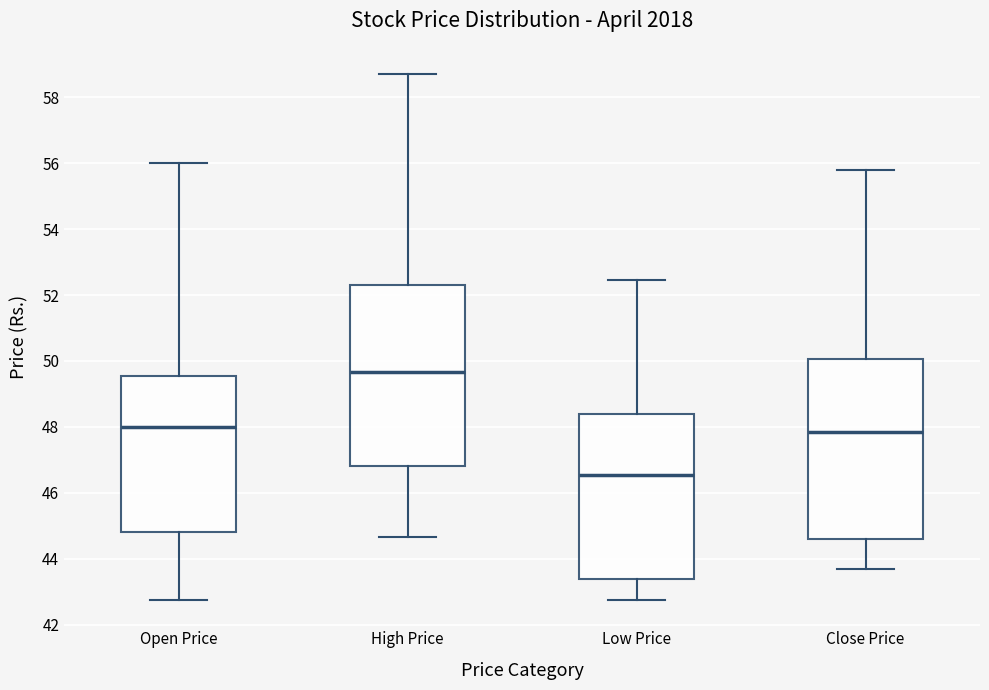

Where does the lower whisker of the box for Close Price end on the y-axis? The values are not printed on the chart, so give them approximately, as read against the axis.

43.8